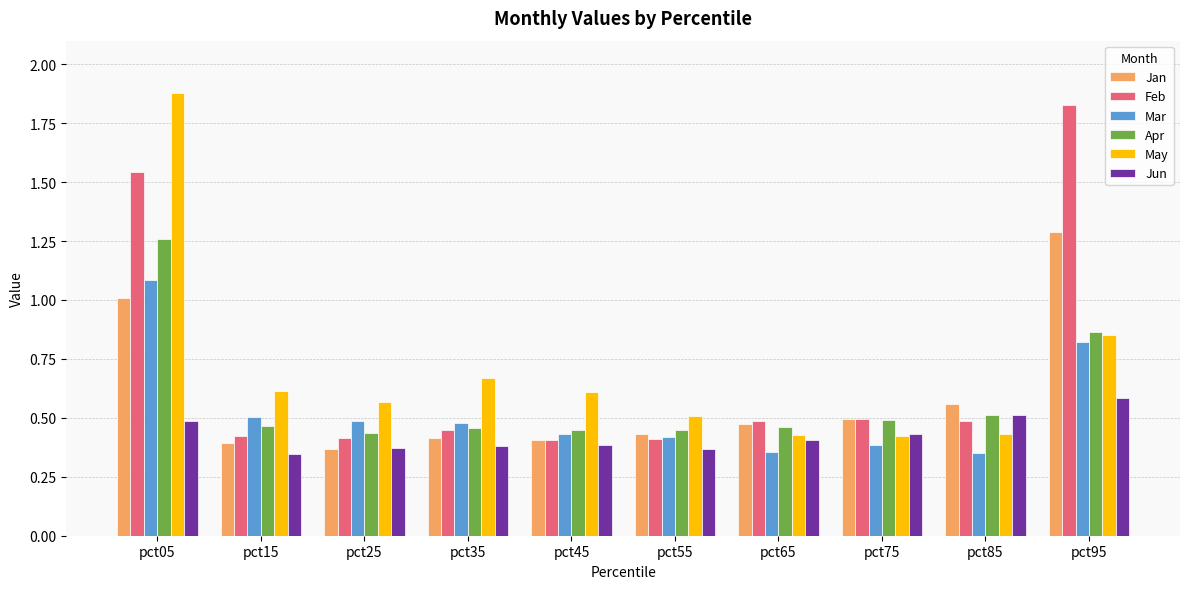

Is it true that Mar equals 0.4 at pct45?

True